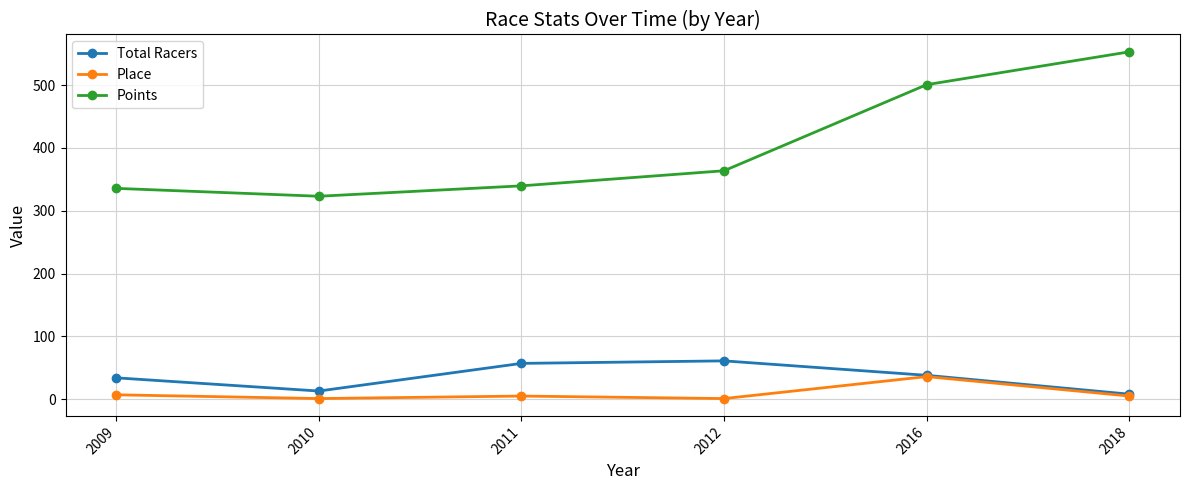

Where does the Points series first go above 363?

2012